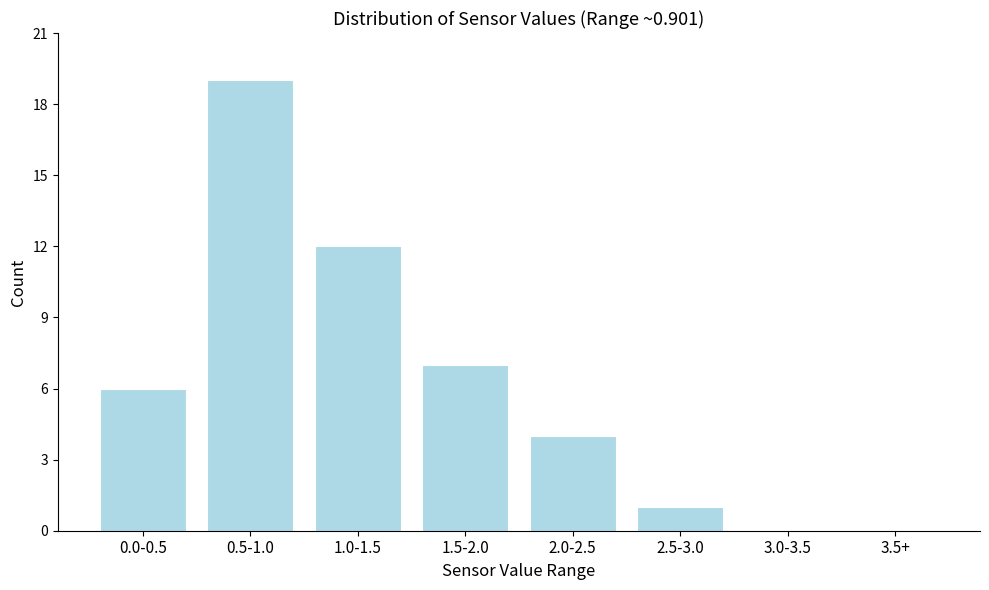

Reading left to right, list all the values displayed in this chart.

0.0-0.5=6	0.5-1.0=19	1.0-1.5=12	1.5-2.0=7	2.0-2.5=4	2.5-3.0=1	3.0-3.5=0	3.5+=0